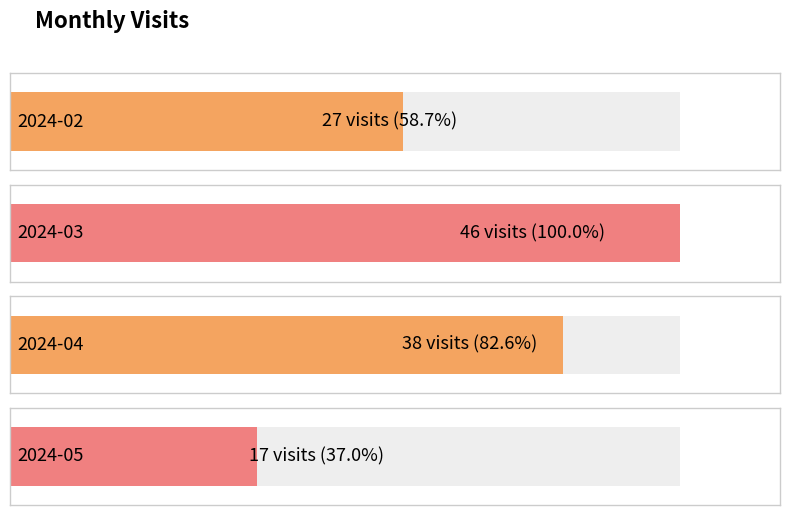

At which label is the value closest to 31?

2024-02